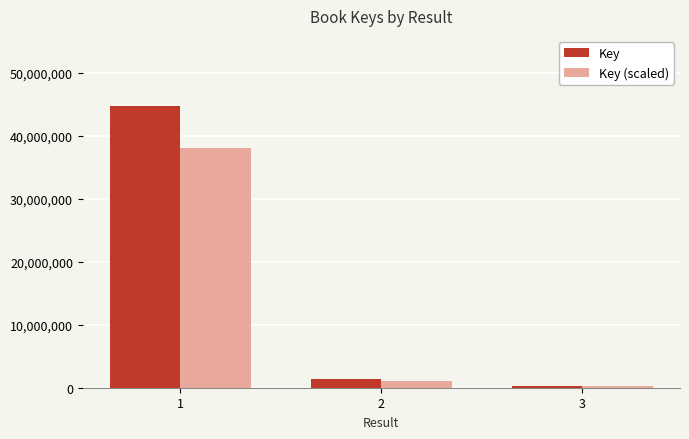

Rank the series by their average value, from highest to lowest.

Key, Key (scaled)